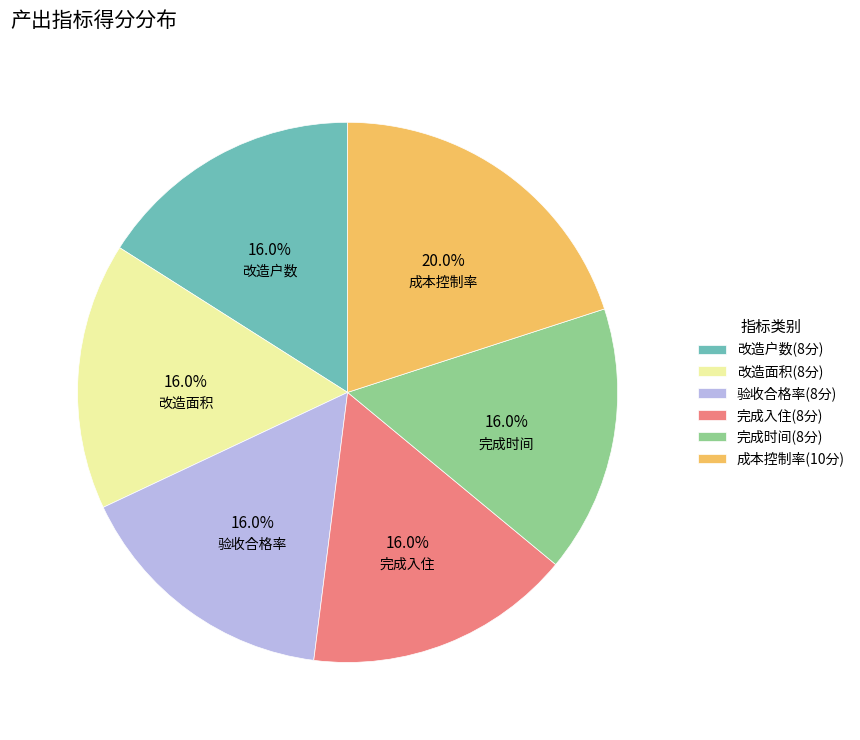

Is the sum of 改造面积 and 完成入住 greater than half?

No